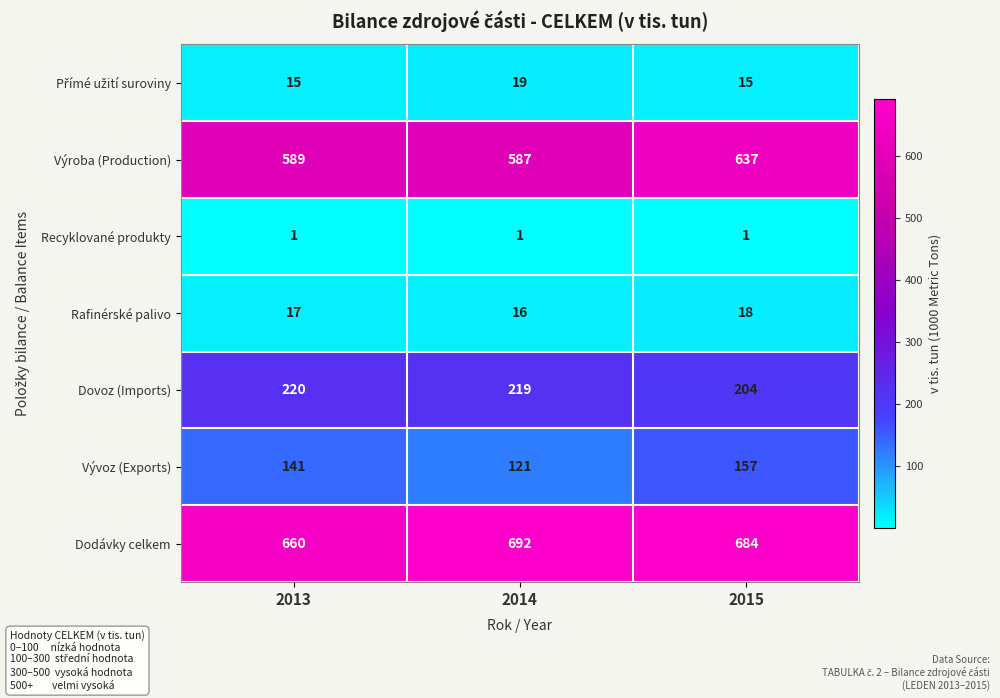

What is the average value of the Dodávky celkem series?

679